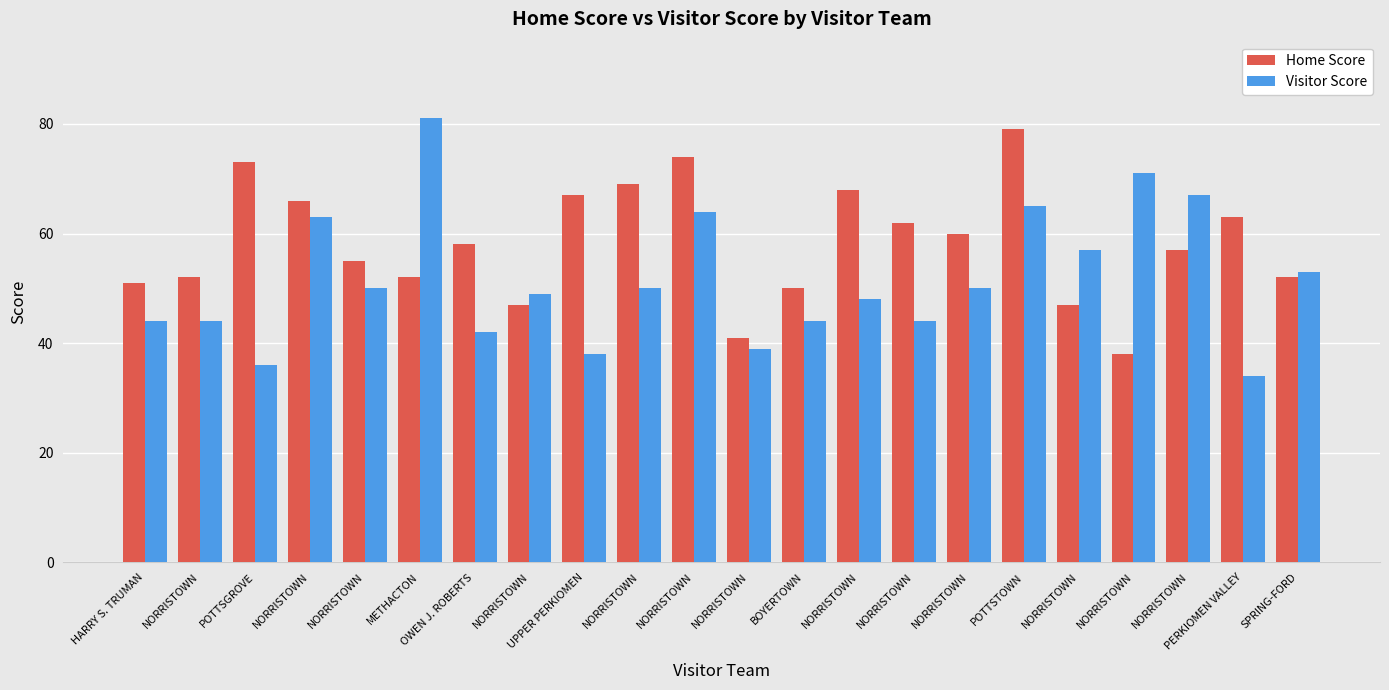

Which series has the widest spread of values?

Visitor Score